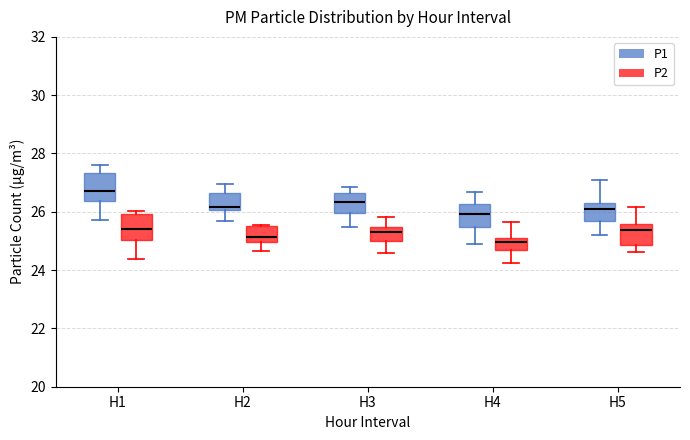

Which box has the highest median line?

H1 (P1)